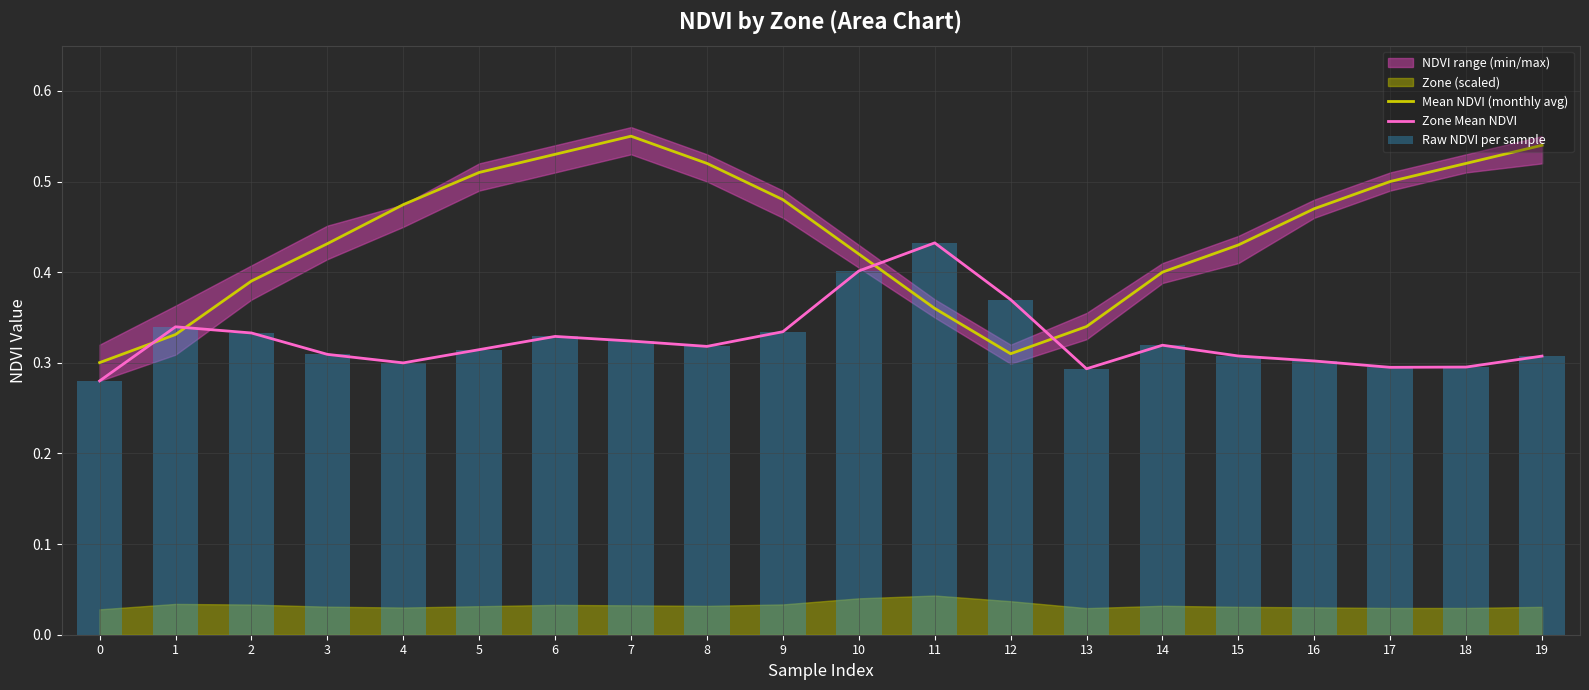

The value of Zone Mean NDVI at 2 is 0.6. True or false?

False